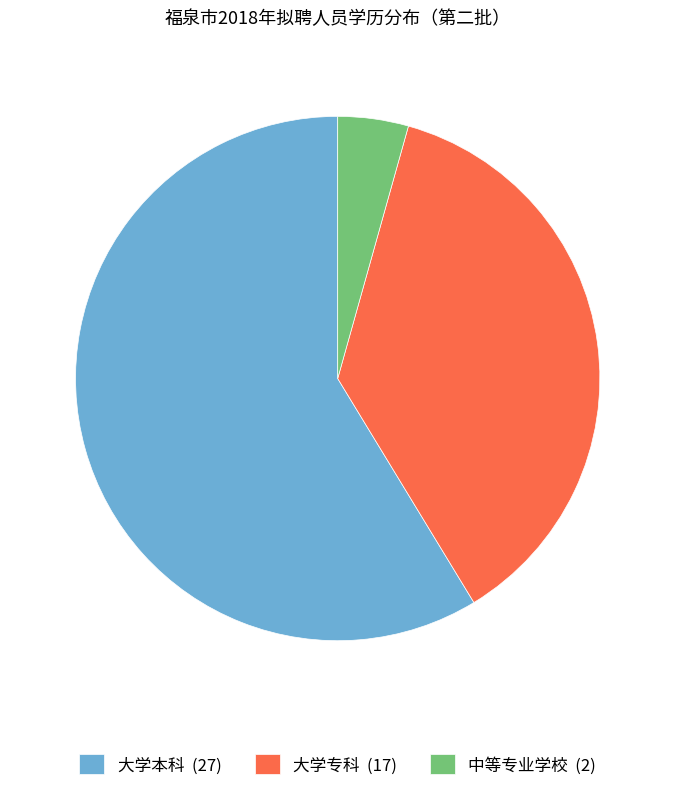

Do 大学本科 (27) and 中等专业学校 (2) together represent more than half of the pie?

Yes